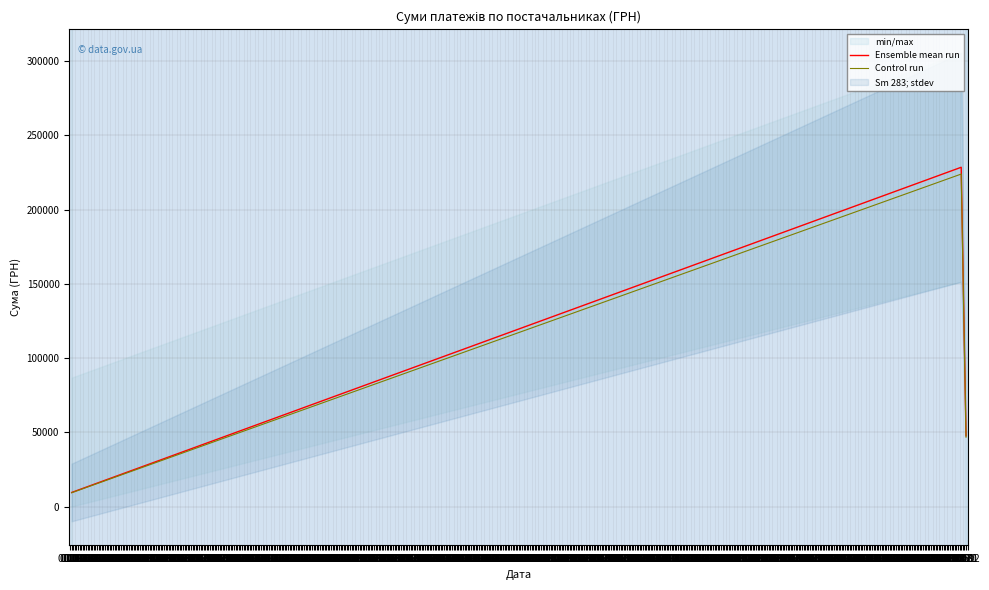

The value of Control run at 01.08 is 223892.8. True or false?

True